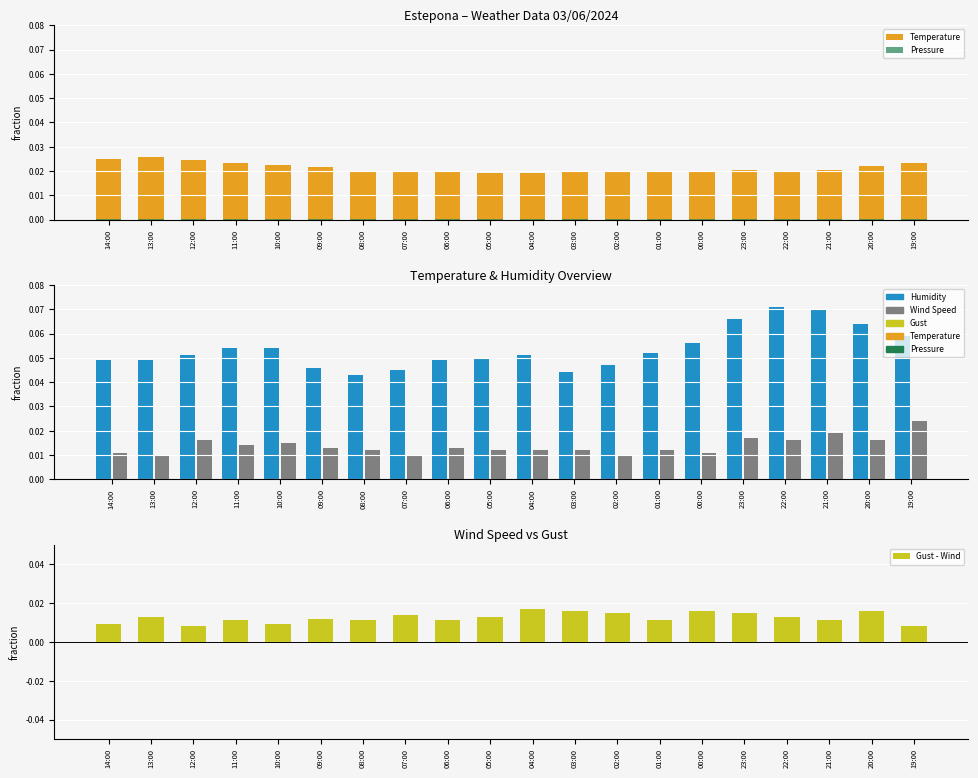

Does the chart contain stacked bars?

No